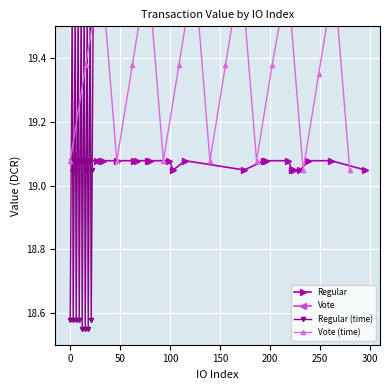

Count the Regular values in the range 19 to 20.

24